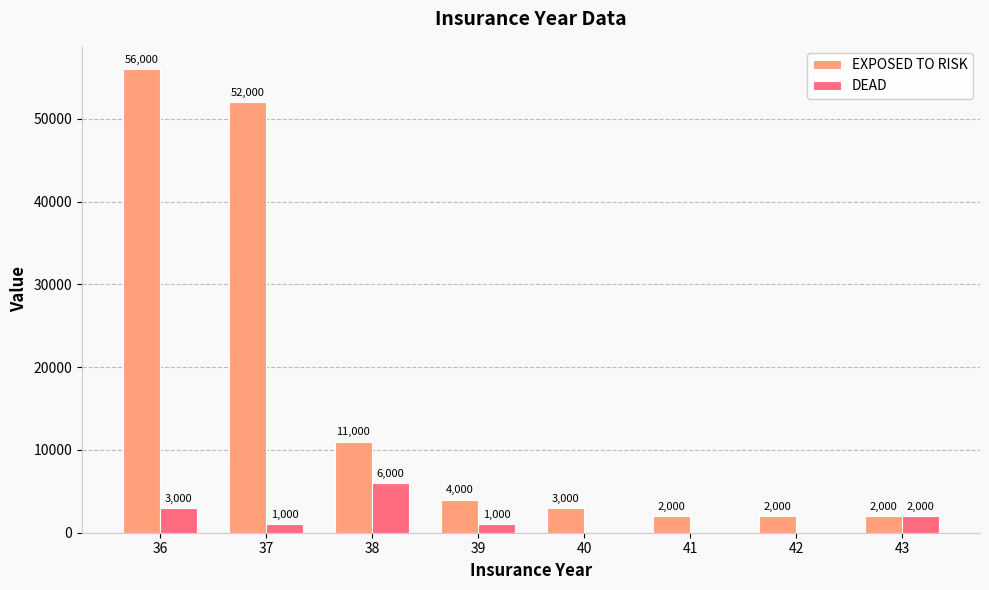

At which category is the sum across all series the highest?

36